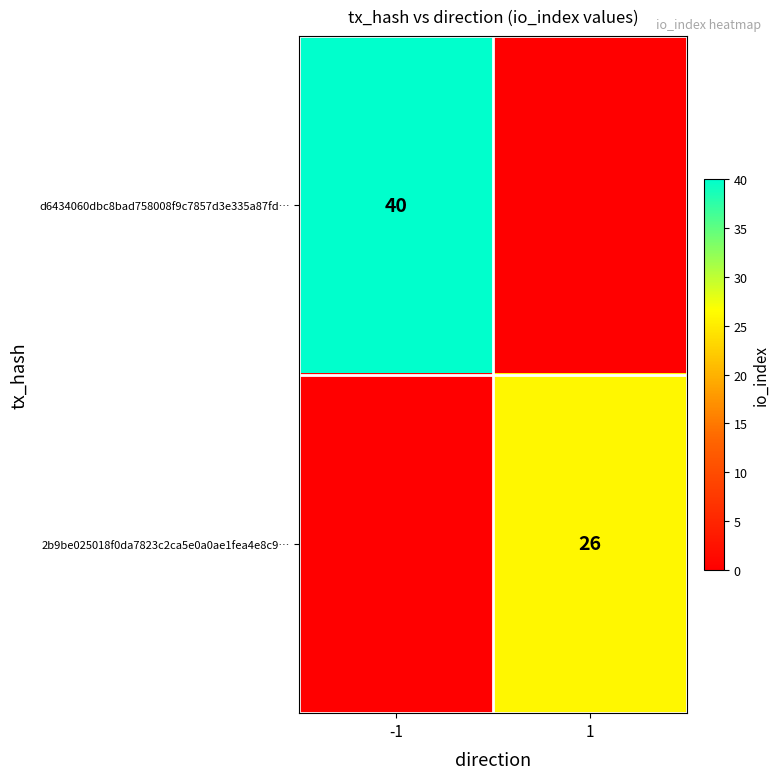

The value of d6434060dbc8bad758008f9c7857d3e335a87fd… at -1 is 40. True or false?

True